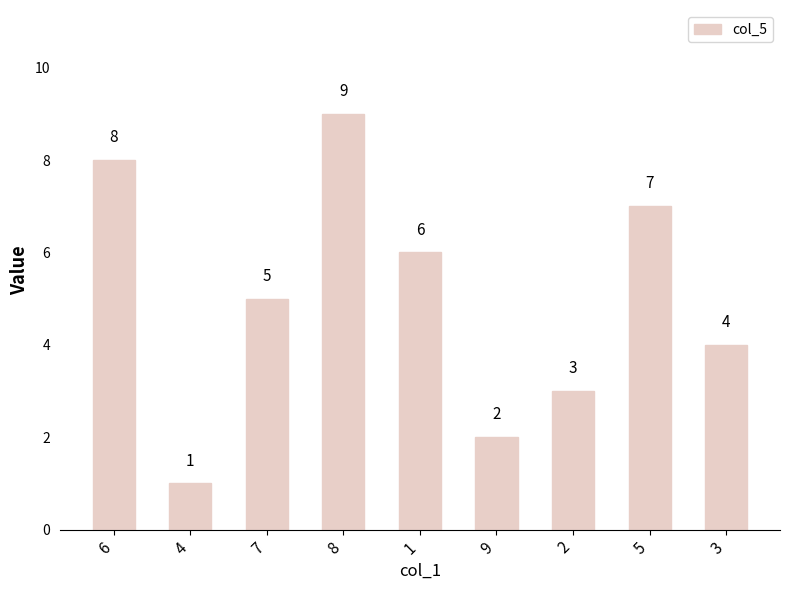

Read the value at 5.

7